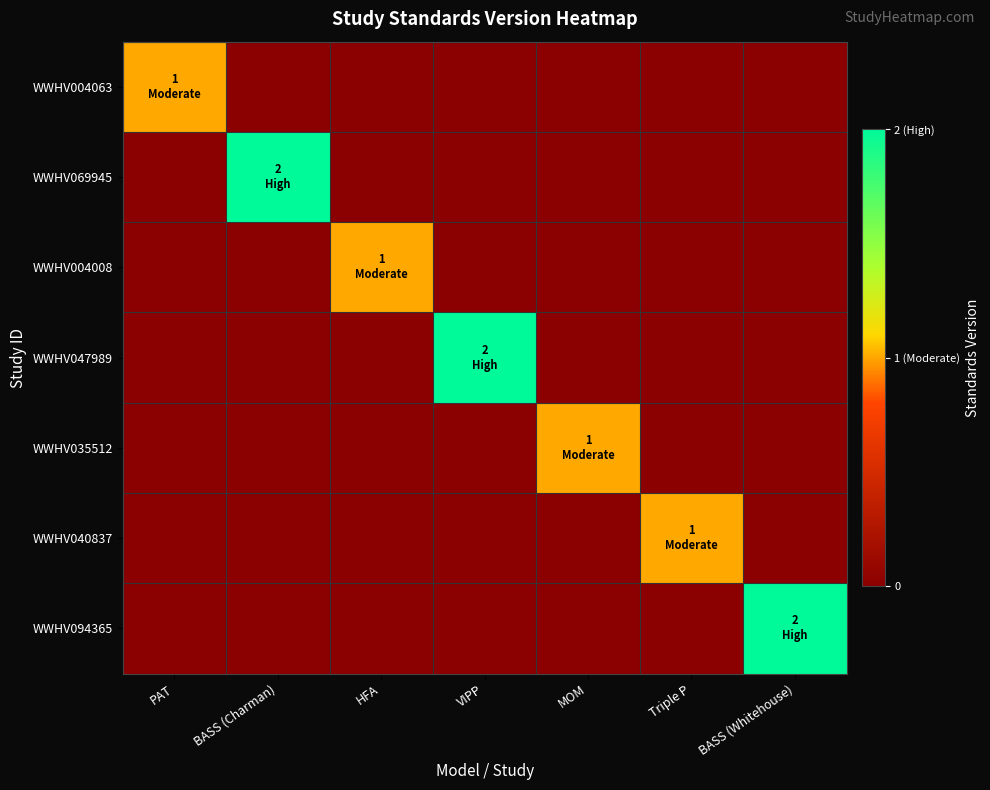

List the series in order of their peak value, highest first.

WWHV069945, WWHV047989, WWHV094365, WWHV004063, WWHV004008, WWHV035512, WWHV040837